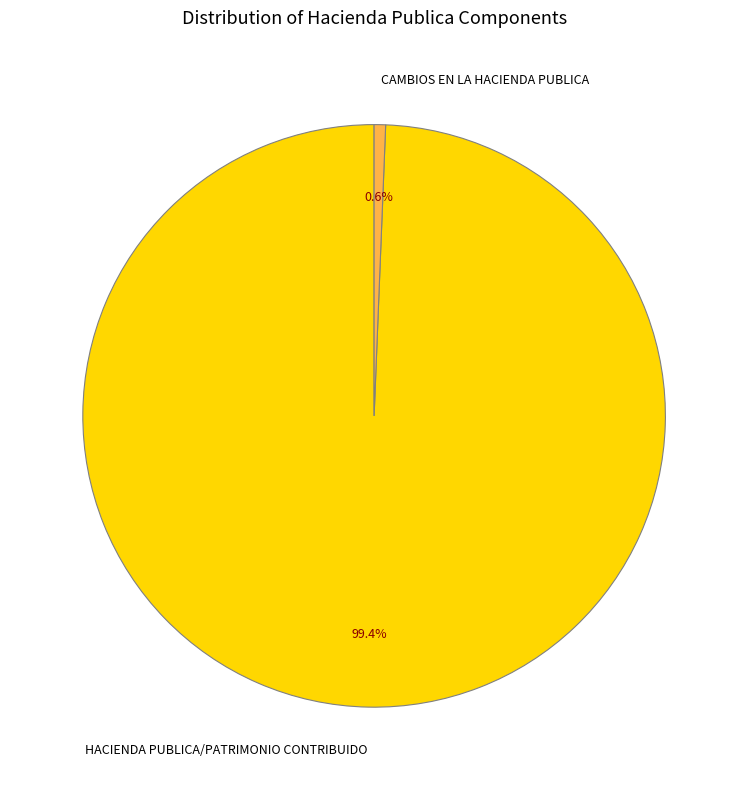

Between HACIENDA PUBLICA/PATRIMONIO CONTRIBUIDO and CAMBIOS EN LA HACIENDA PUBLICA, which is larger?

HACIENDA PUBLICA/PATRIMONIO CONTRIBUIDO